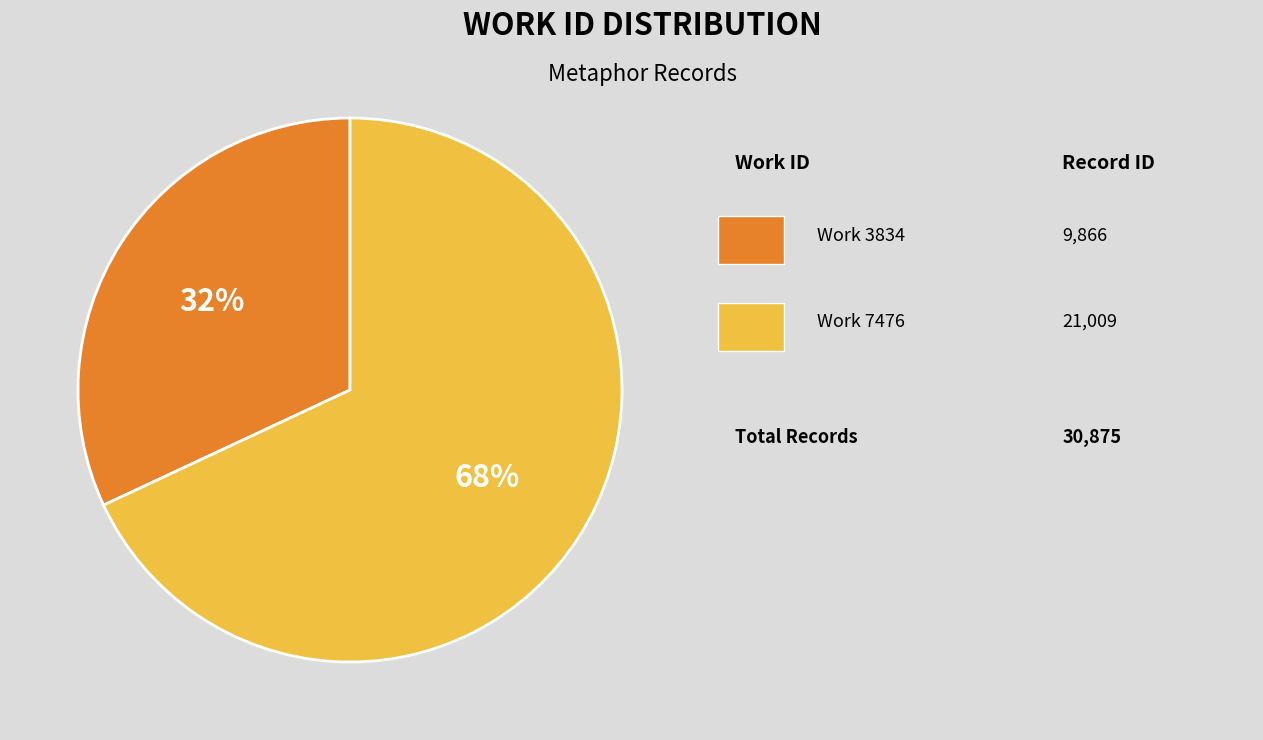

Is there a majority slice in this chart?

Yes